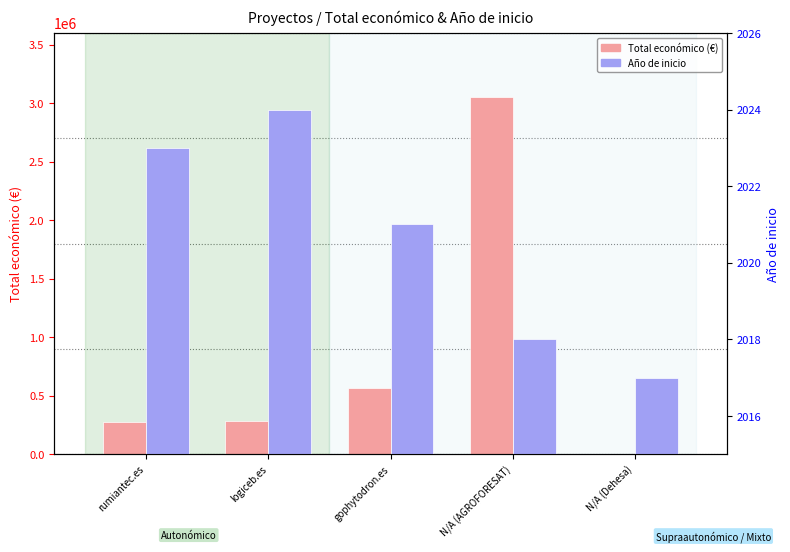

The value of Año de inicio at N/A (Dehesa) is 1306. True or false?

False